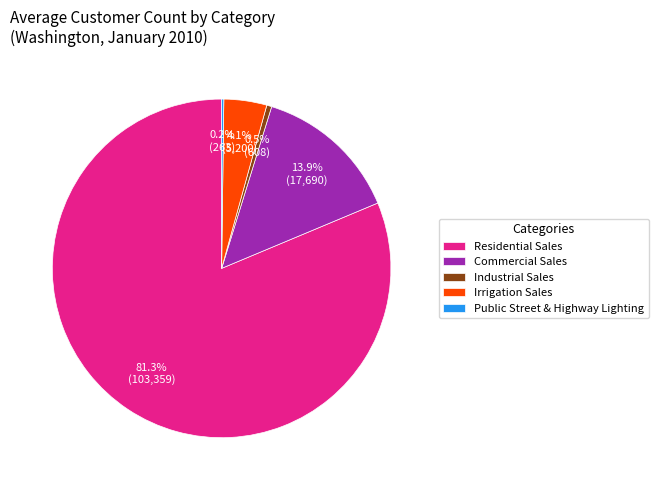

What percentage do Residential Sales and Industrial Sales together represent?

81.8%